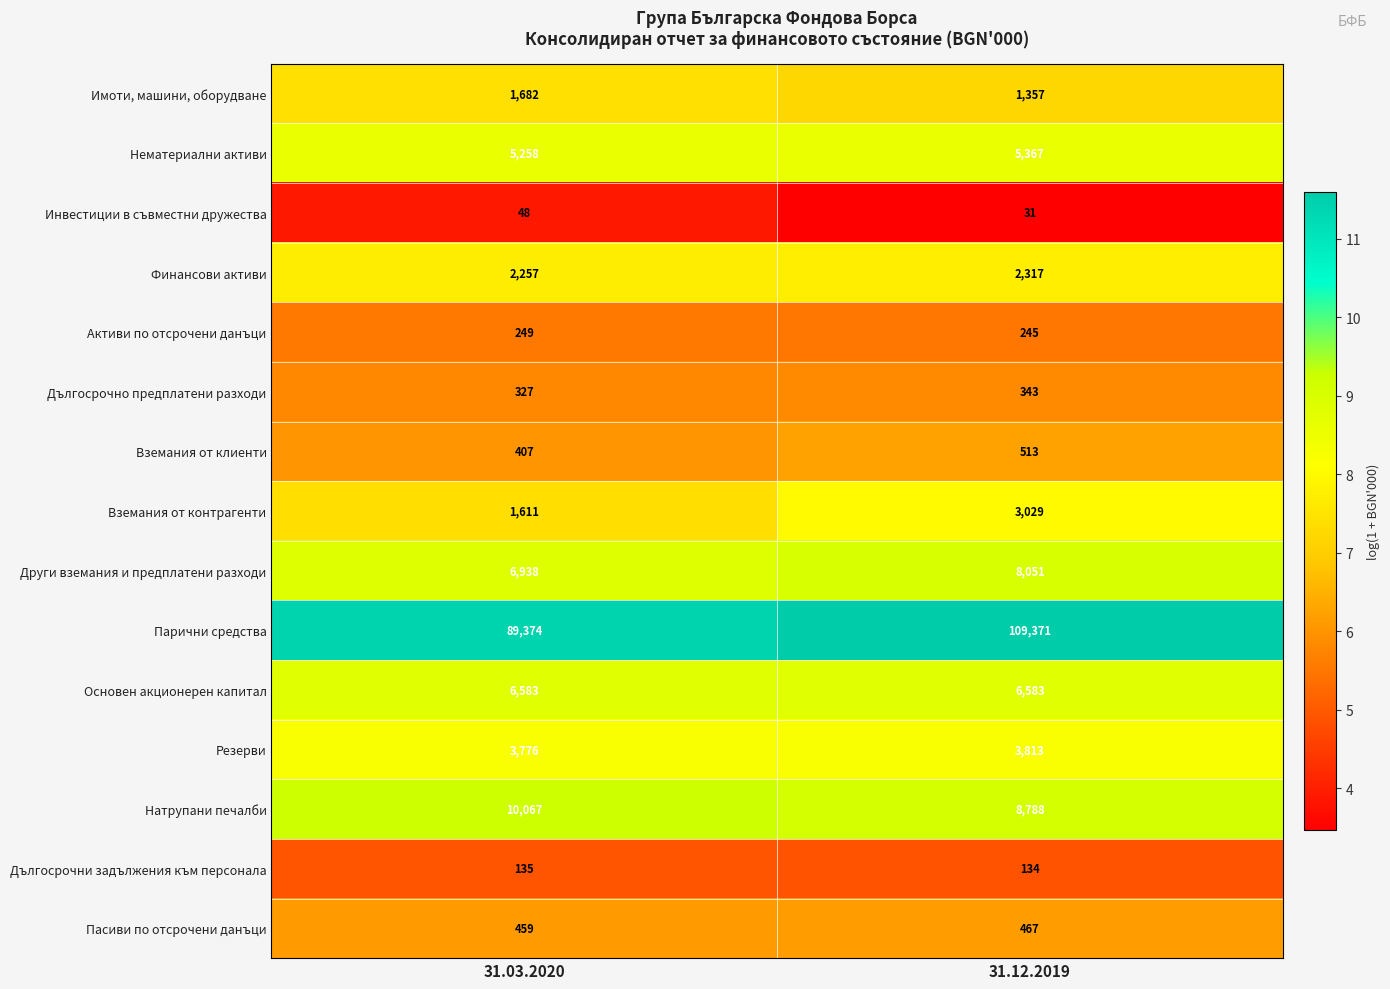

Where is Парични средства nearest to the value 99372?

31.03.2020